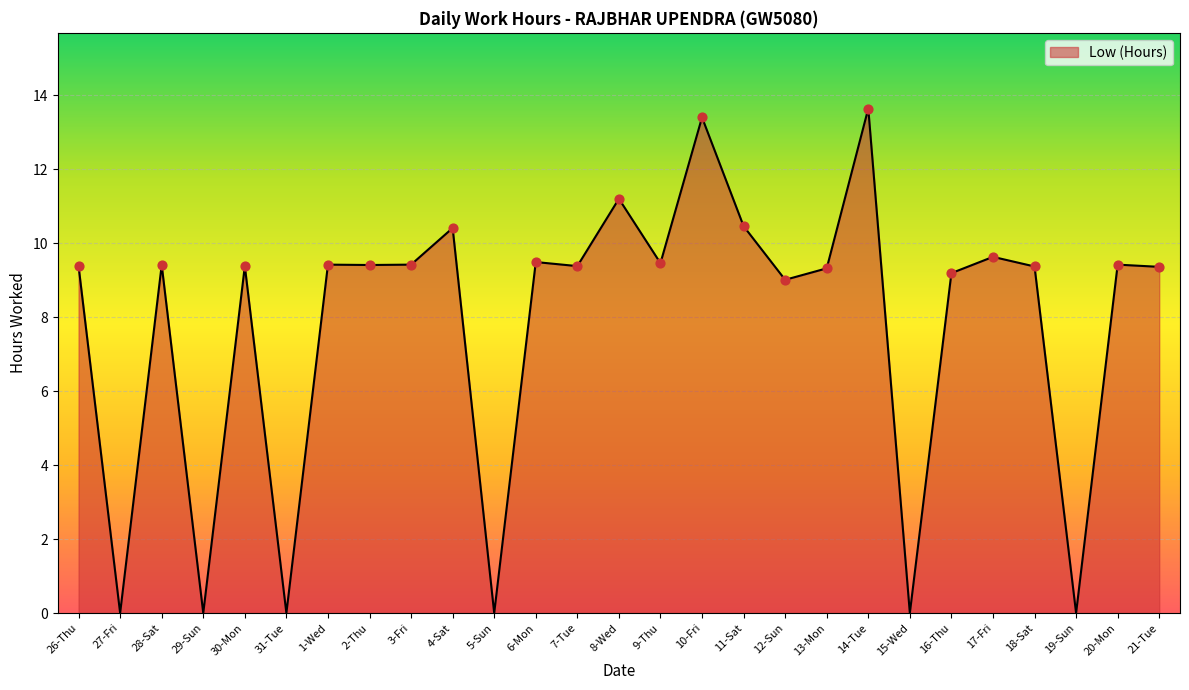

Which has a higher value, 28-Sat or 15-Wed?

28-Sat